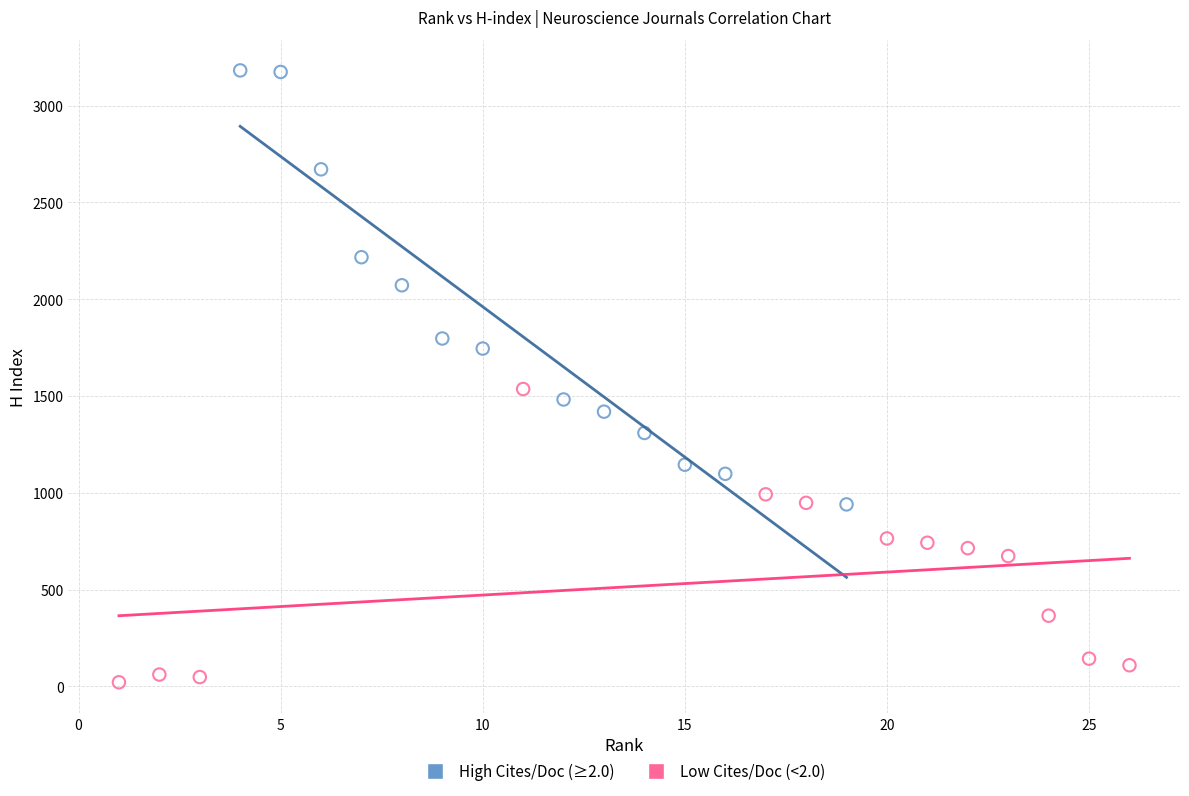

Which series contains the highest Y value?

High Cites/Doc (≥2.0)